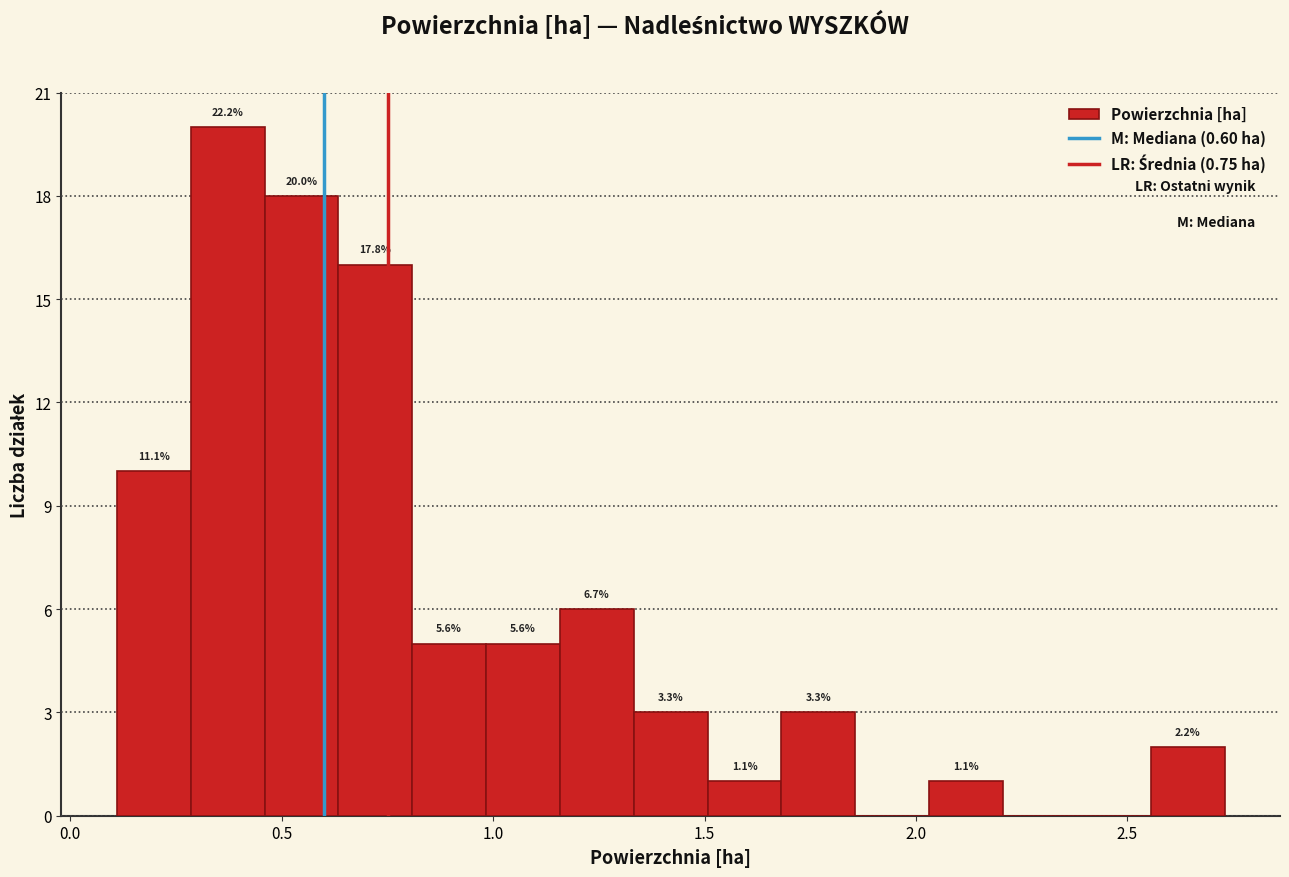

Around what value on the x-axis is the tallest bar? Give the approximate position of its centre, as read against the axis.

0.35